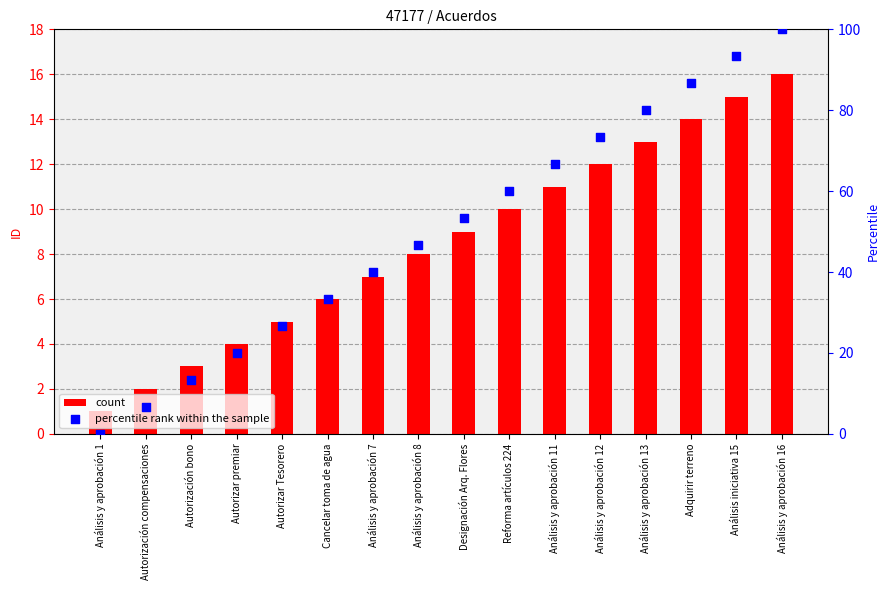

Which series has the widest spread of Y values?

percentile rank within the sample